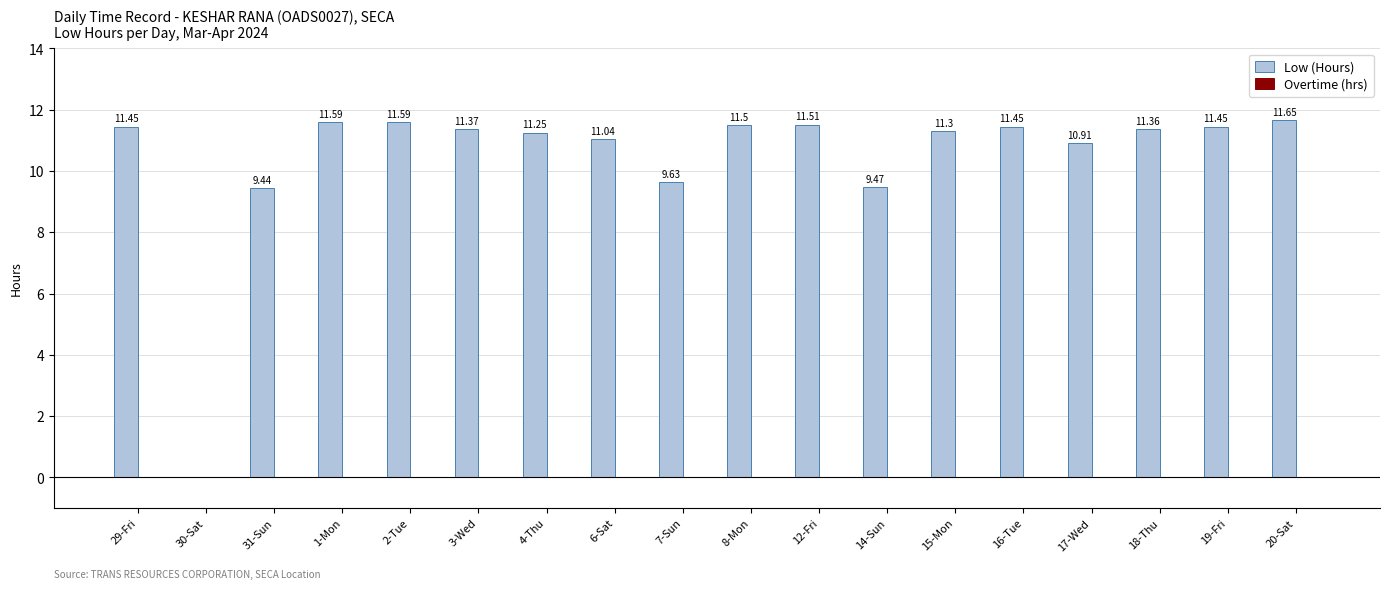

What is the change in value from 14-Sun to 20-Sat?

+2.2